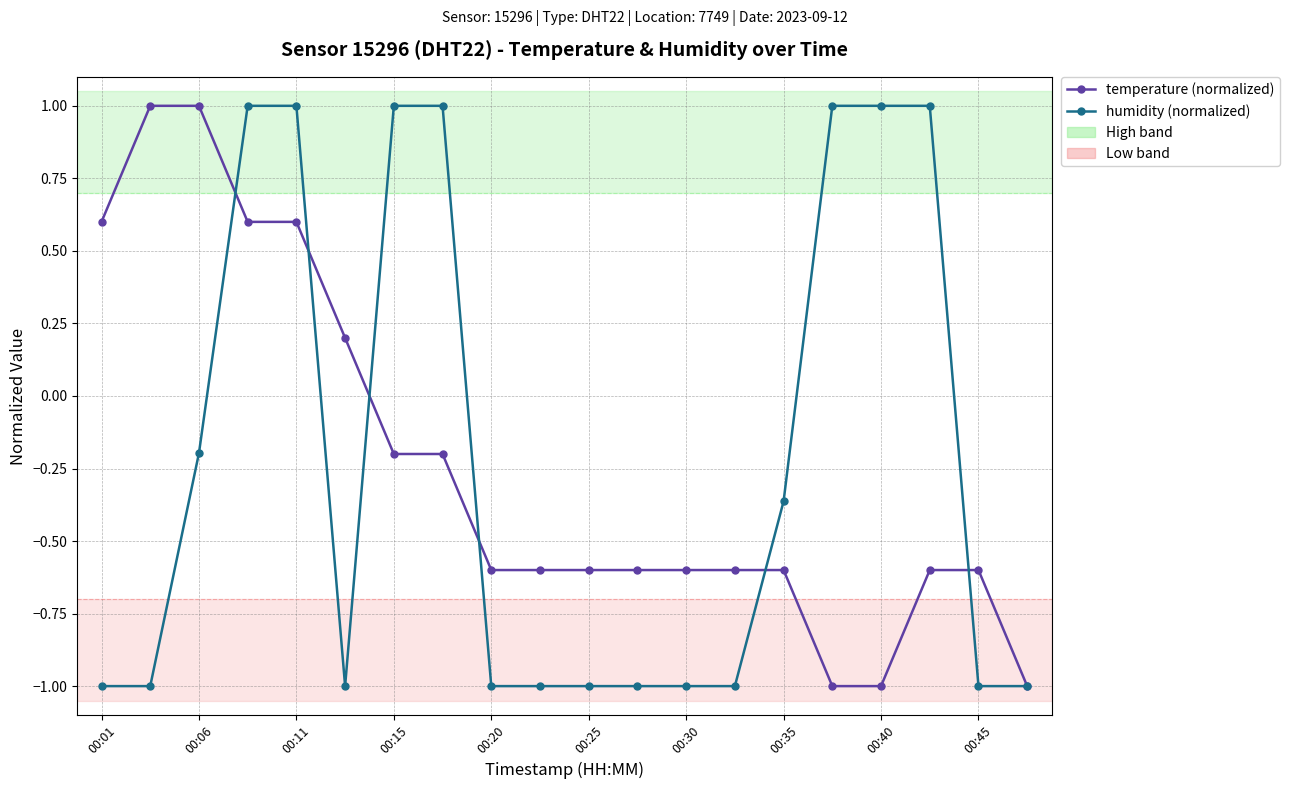

What is the difference between the second highest and minimum values in the temperature (normalized) series?

2.0